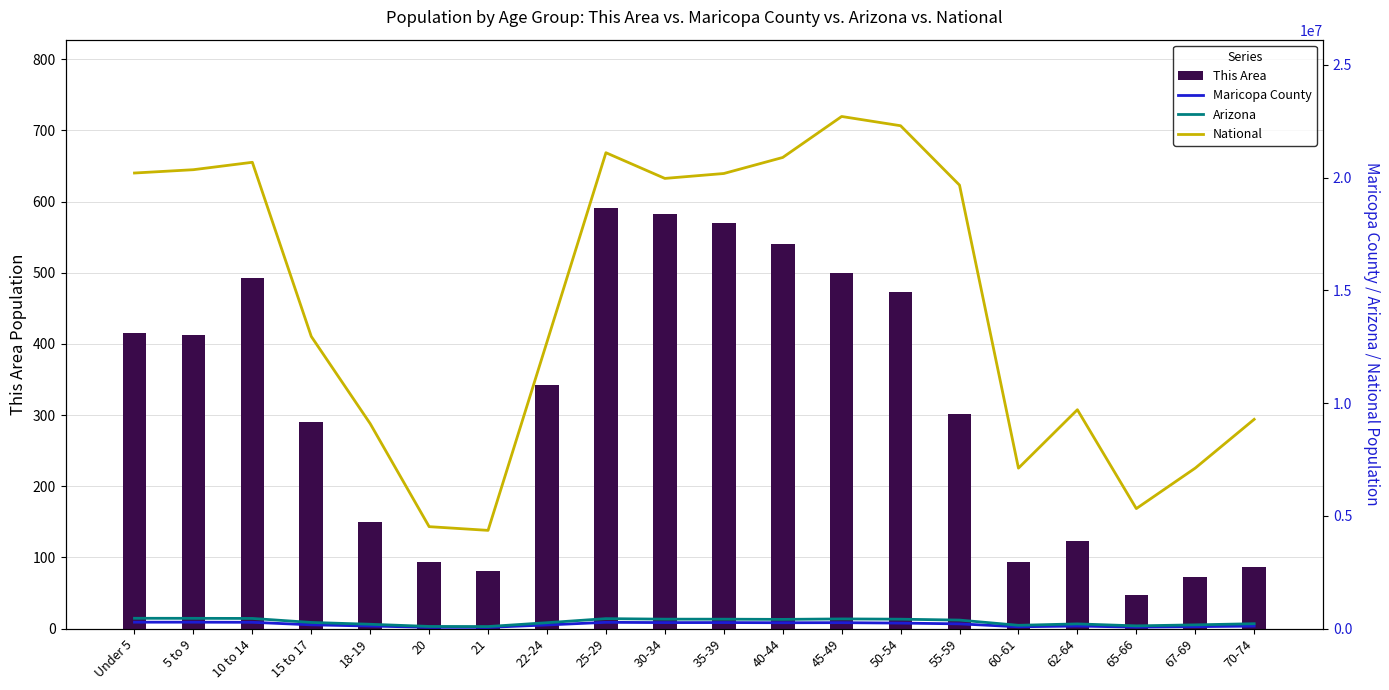

What is the difference between the second highest and minimum values in the Arizona series?

364338